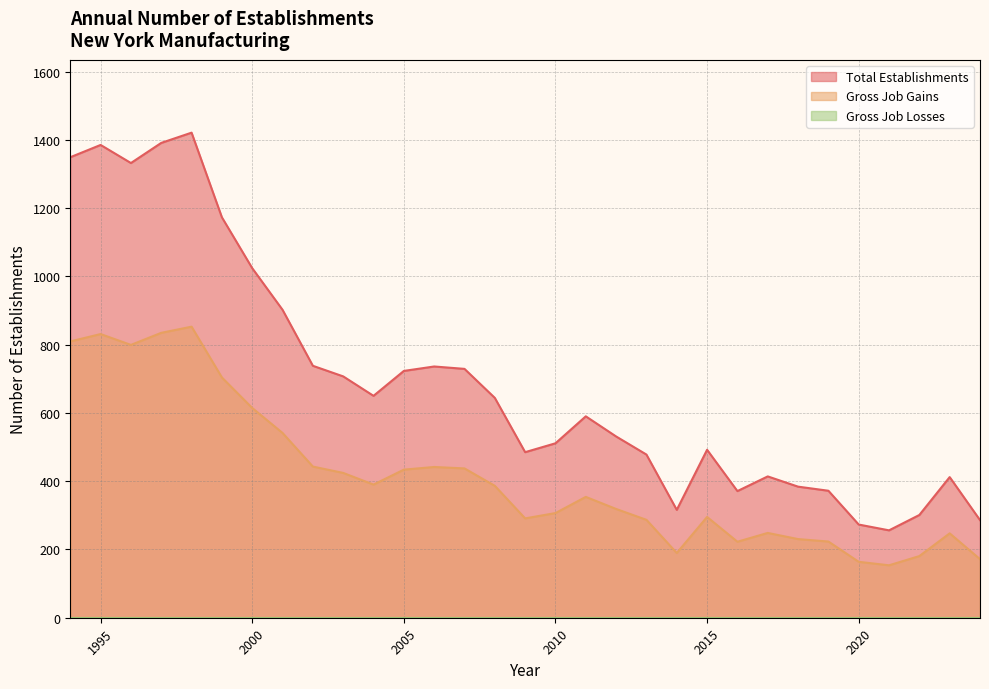

True or false: Gross Job Gains and Total Establishments cross at least once.

False